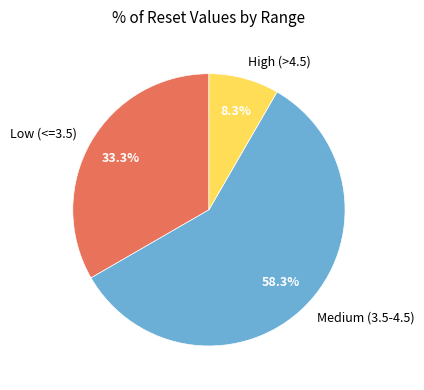

Rank the categories by value from highest to lowest.

Medium (3.5-4.5), Low (<=3.5), High (>4.5)